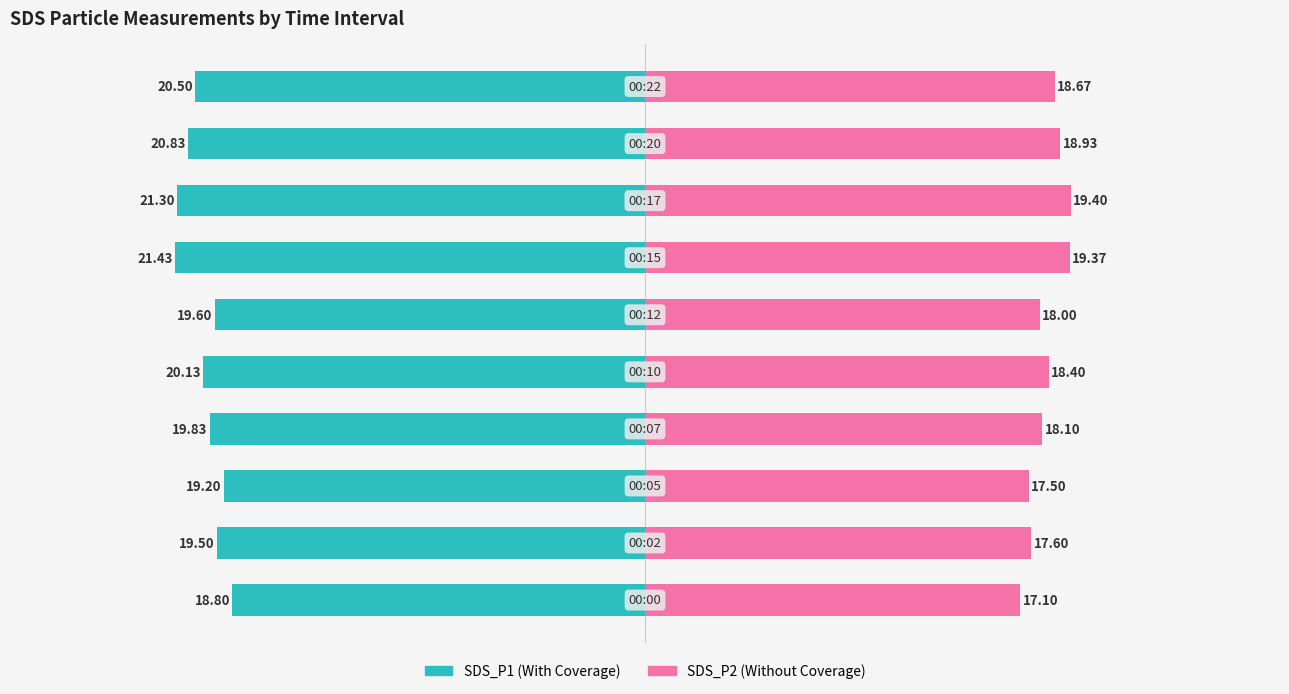

Is it true that SDS_P2 equals 17.6 at 1?

True